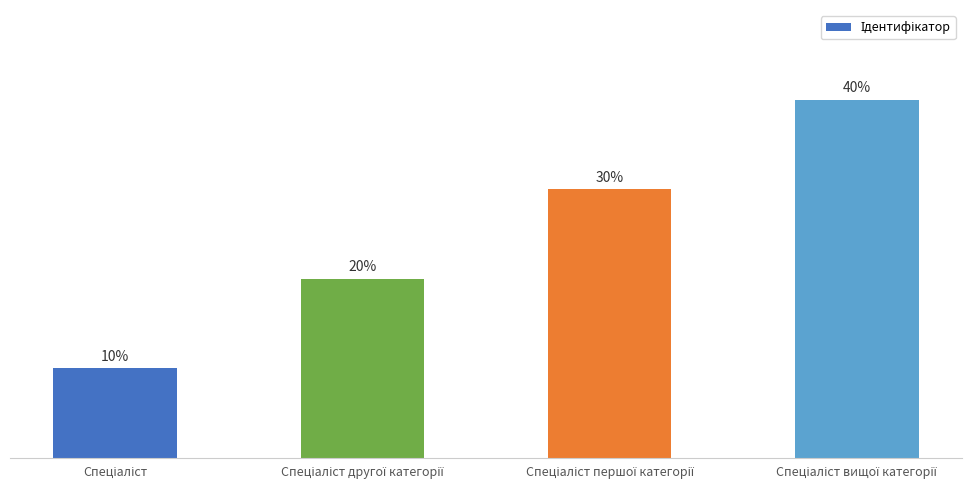

Are the bars horizontal?

No